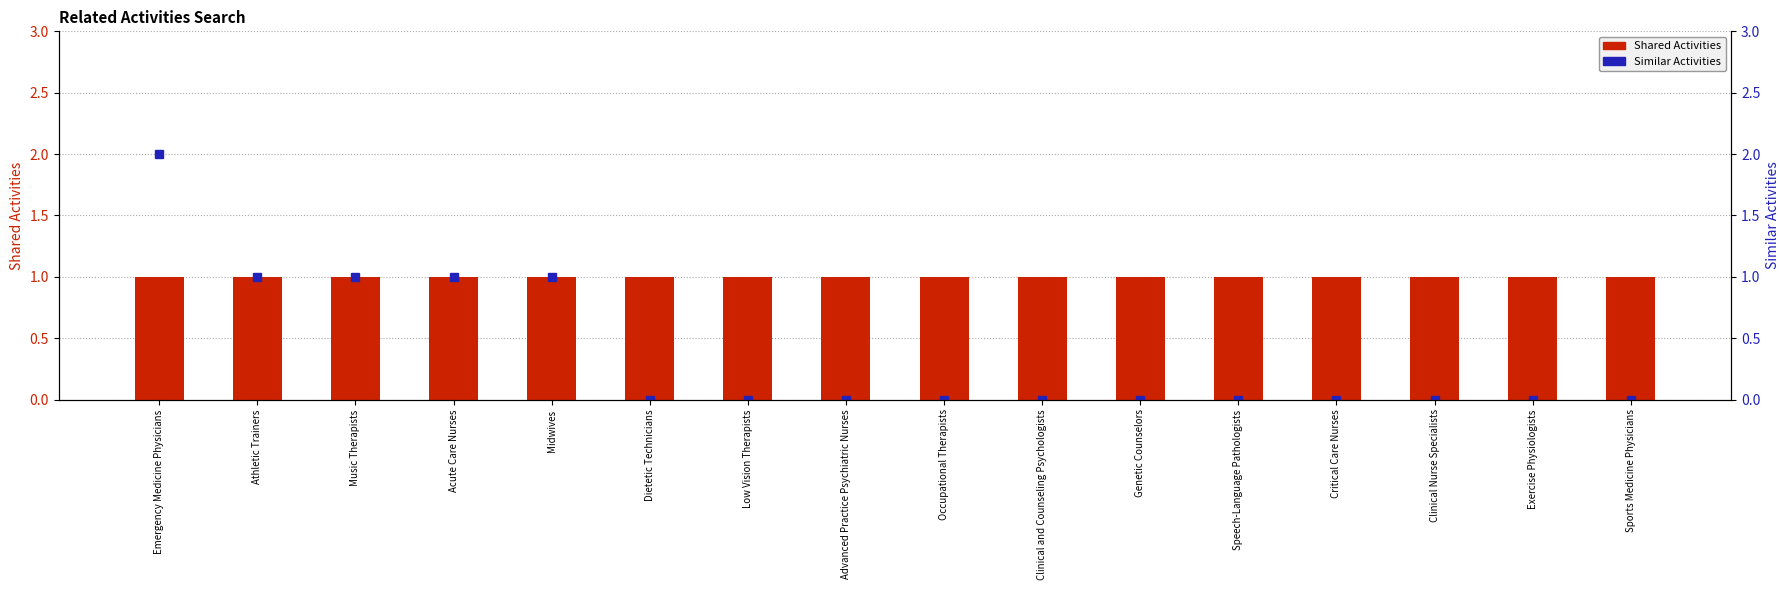

Reading right to left, extract all data points from this chart.

Shared Activities: Sports Medicine Physicians=1	Exercise Physiologists=1	Clinical Nurse Specialists=1	Critical Care Nurses=1	Speech-Language Pathologists=1	Genetic Counselors=1	Clinical and Counseling Psychologists=1	Occupational Therapists=1	Advanced Practice Psychiatric Nurses=1	Low Vision Therapists=1	Dietetic Technicians=1	Midwives=1	Acute Care Nurses=1	Music Therapists=1	Athletic Trainers=1	Emergency Medicine Physicians=1
Similar Activities: Sports Medicine Physicians=0	Exercise Physiologists=0	Clinical Nurse Specialists=0	Critical Care Nurses=0	Speech-Language Pathologists=0	Genetic Counselors=0	Clinical and Counseling Psychologists=0	Occupational Therapists=0	Advanced Practice Psychiatric Nurses=0	Low Vision Therapists=0	Dietetic Technicians=0	Midwives=1	Acute Care Nurses=1	Music Therapists=1	Athletic Trainers=1	Emergency Medicine Physicians=2